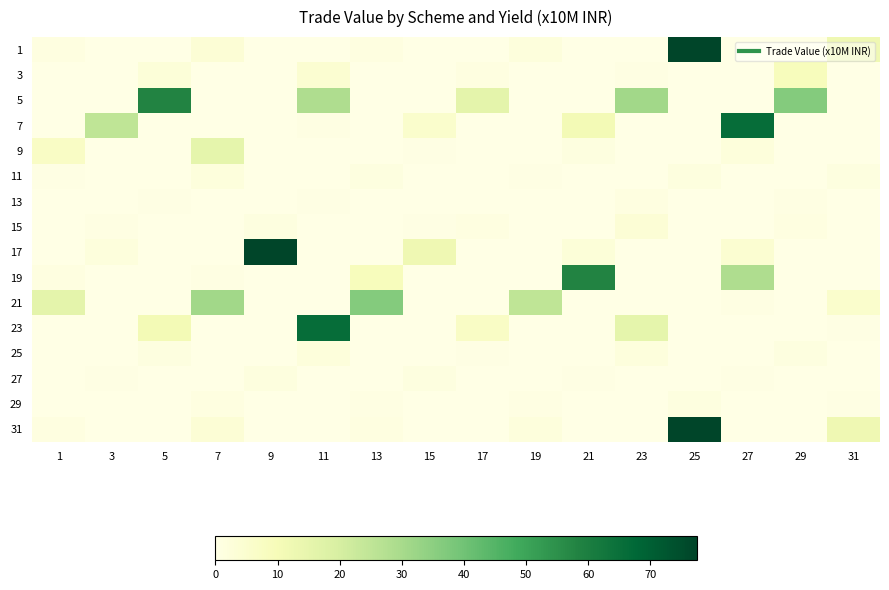

Reading left to right, what are all the values shown in this chart?

1: 1=1.0	3=0.0	5=0.0	7=3.5	9=0.0	11=0.0	13=1.0	15=0.0	17=0.0	19=2.0	21=0.0	23=0.0	25=77.5	27=0.0	29=0.0	31=12.2
3: 1=0.0	3=0.0	5=2.8	7=0.0	9=0.0	11=4.2	13=0.0	15=0.0	17=1.0	19=0.0	21=0.0	23=0.8	25=0.0	27=0.0	29=9.0	31=0.0
5: 1=0.0	3=0.0	5=58.2	7=0.0	9=0.0	11=28.8	13=0.0	15=0.0	17=16.0	19=0.0	21=0.0	23=30.9	25=0.0	27=0.0	29=36.5	31=0.0
7: 1=0.0	3=25.0	5=0.0	7=0.0	9=0.0	11=0.9	13=0.0	15=5.5	17=0.0	19=0.0	21=10.9	23=0.0	25=0.0	27=65.8	29=0.0	31=0.0
9: 1=7.0	3=0.0	5=0.0	7=15.3	9=0.0	11=0.0	13=0.0	15=0.6	17=0.0	19=0.0	21=1.5	23=0.0	25=0.0	27=2.3	29=0.0	31=0.0
11: 1=0.4	3=0.0	5=0.0	7=1.9	9=0.0	11=0.0	13=1.3	15=0.0	17=0.0	19=0.4	21=0.0	23=0.0	25=1.6	27=0.0	29=0.0	31=1.5
13: 1=0.0	3=0.0	5=0.5	7=0.0	9=0.0	11=0.4	13=0.0	15=0.0	17=0.1	19=0.0	21=0.0	23=1.0	25=0.0	27=0.0	29=0.7	31=0.0
15: 1=0.0	3=0.8	5=0.0	7=0.0	9=1.2	11=0.0	13=0.0	15=0.5	17=1.0	19=0.0	21=0.0	23=3.5	25=0.0	27=0.0	29=1.0	31=0.0
17: 1=0.0	3=2.0	5=0.0	7=0.0	9=77.5	11=0.0	13=0.0	15=12.2	17=0.0	19=0.0	21=2.8	23=0.0	25=0.0	27=4.2	29=0.0	31=0.0
19: 1=1.0	3=0.0	5=0.0	7=0.8	9=0.0	11=0.0	13=9.0	15=0.0	17=0.0	19=0.0	21=58.2	23=0.0	25=0.0	27=28.8	29=0.0	31=0.0
21: 1=16.0	3=0.0	5=0.0	7=30.9	9=0.0	11=0.0	13=36.5	15=0.0	17=0.0	19=25.0	21=0.0	23=0.0	25=0.0	27=0.9	29=0.0	31=5.5
23: 1=0.0	3=0.0	5=10.9	7=0.0	9=0.0	11=65.8	13=0.0	15=0.0	17=7.0	19=0.0	21=0.0	23=15.3	25=0.0	27=0.0	29=0.0	31=0.6
25: 1=0.0	3=0.0	5=1.5	7=0.0	9=0.0	11=2.3	13=0.0	15=0.0	17=0.4	19=0.0	21=0.0	23=1.9	25=0.0	27=0.0	29=1.3	31=0.0
27: 1=0.0	3=0.4	5=0.0	7=0.0	9=1.6	11=0.0	13=0.0	15=1.5	17=0.0	19=0.0	21=0.5	23=0.0	25=0.0	27=0.4	29=0.0	31=0.0
29: 1=0.1	3=0.0	5=0.0	7=1.0	9=0.0	11=0.0	13=0.7	15=0.0	17=0.0	19=0.8	21=0.0	23=0.0	25=1.2	27=0.0	29=0.0	31=0.5
31: 1=1.0	3=0.0	5=0.0	7=3.5	9=0.0	11=0.0	13=1.0	15=0.0	17=0.0	19=2.0	21=0.0	23=0.0	25=77.5	27=0.0	29=0.0	31=12.2